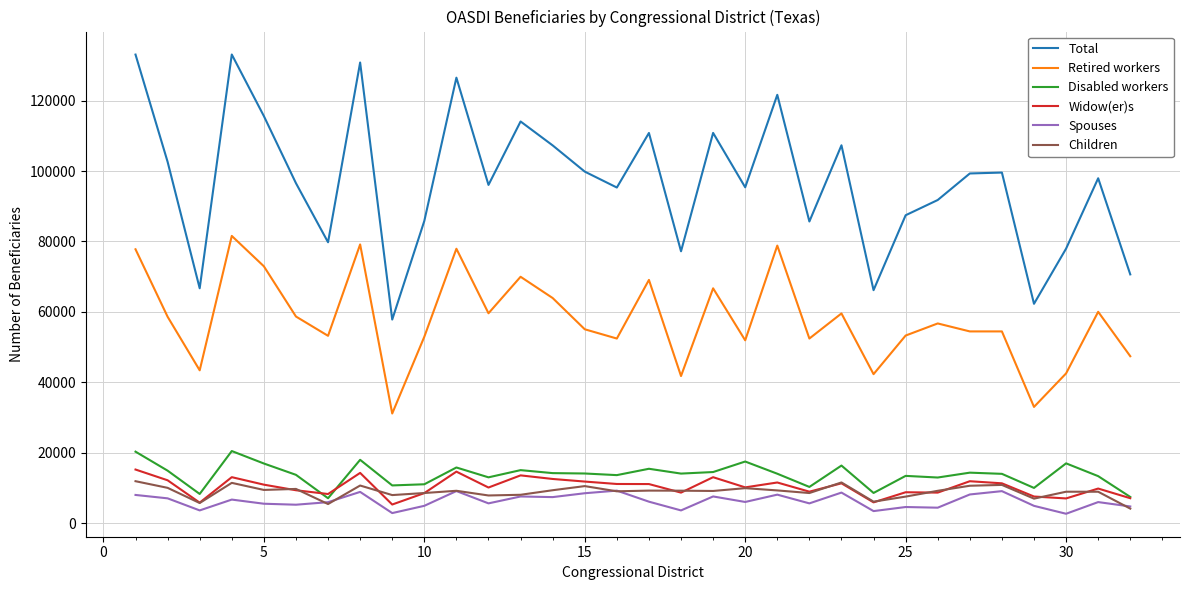

Which series has the largest total across all categories?

Total